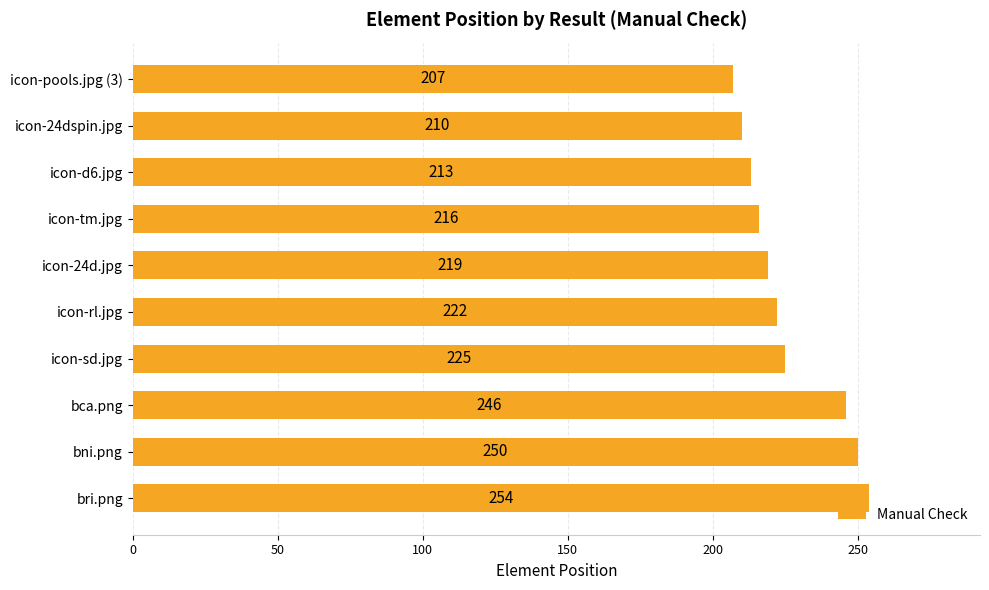

What is the difference between the second highest and minimum values?

43